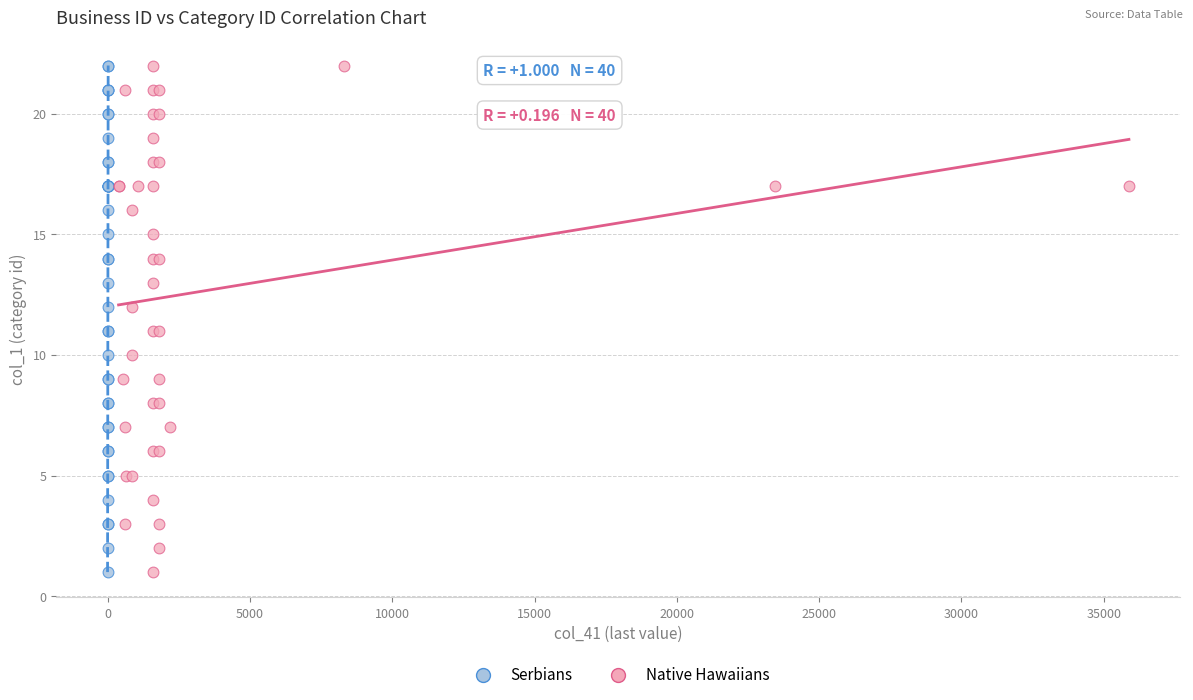

What are all the series names shown in the legend?

Serbians, Native Hawaiians